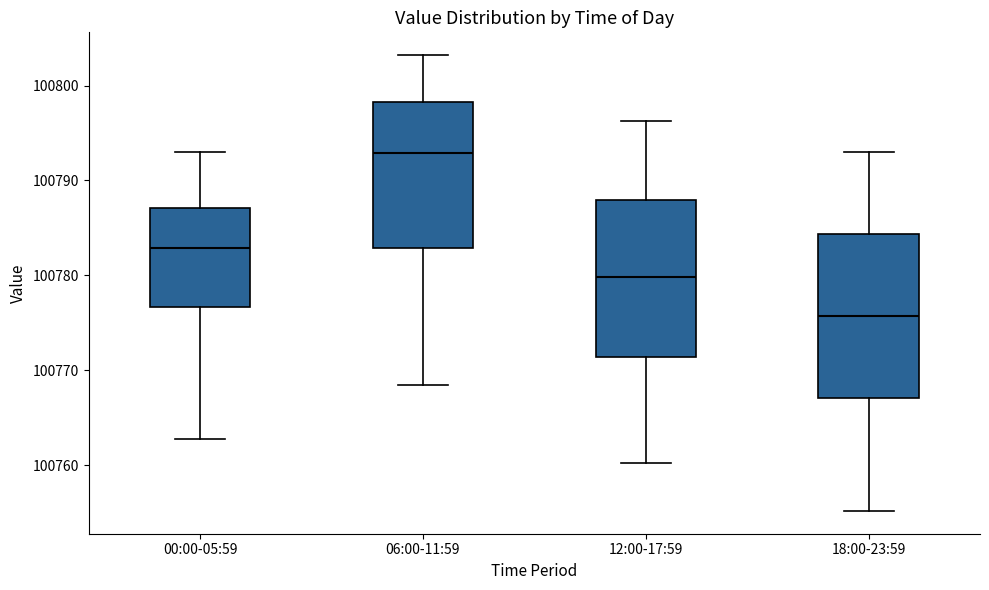

Reading left to right, transcribe this box plot: for each box, give where its median line is, the range the box spans, and where its two whiskers end, as read against the y-axis. The values are not printed on the chart, so give them approximately, as read against the axis.

00:00-05:59: median 100783, box 100777 to 100787, whiskers 100763 to 100793
06:00-11:59: median 100793, box 100783 to 100798, whiskers 100769 to 100803
12:00-17:59: median 100780, box 100771 to 100788, whiskers 100760 to 100796
18:00-23:59: median 100776, box 100767 to 100784, whiskers 100755 to 100793